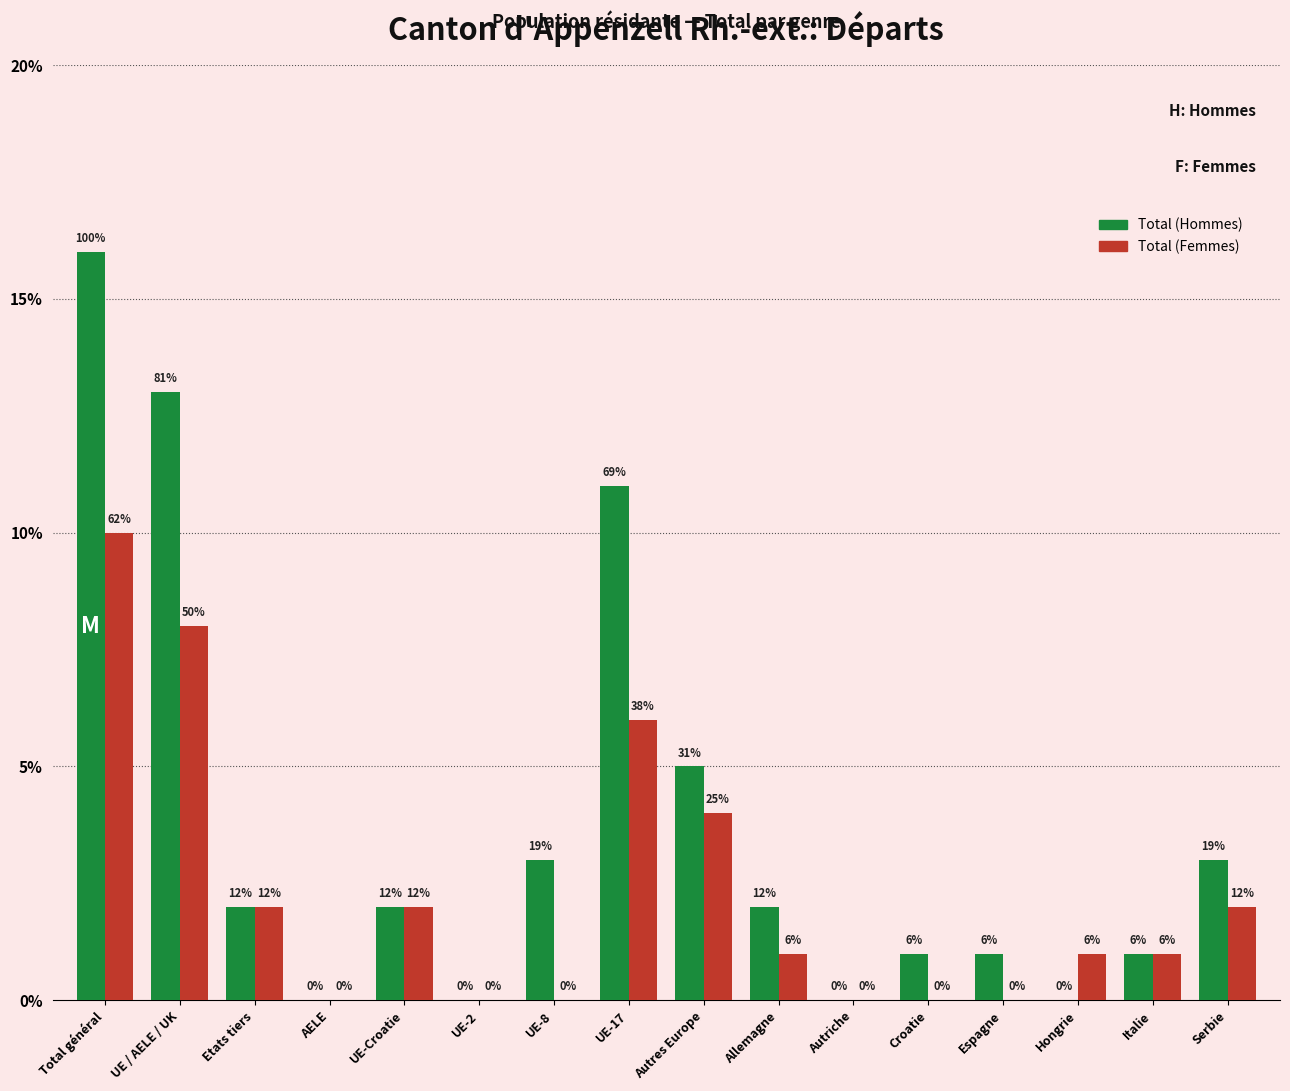

Which series has the largest total across all categories?

Total (Hommes)